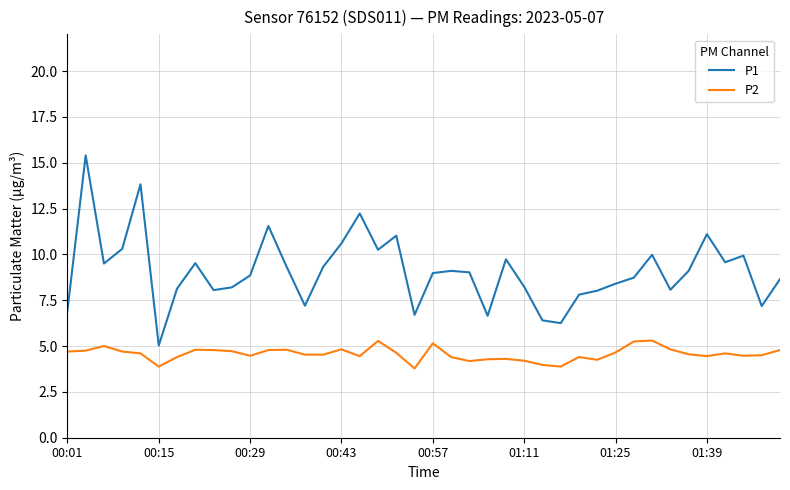

What is the difference between the maximum and minimum values in the P1 series?

10.4